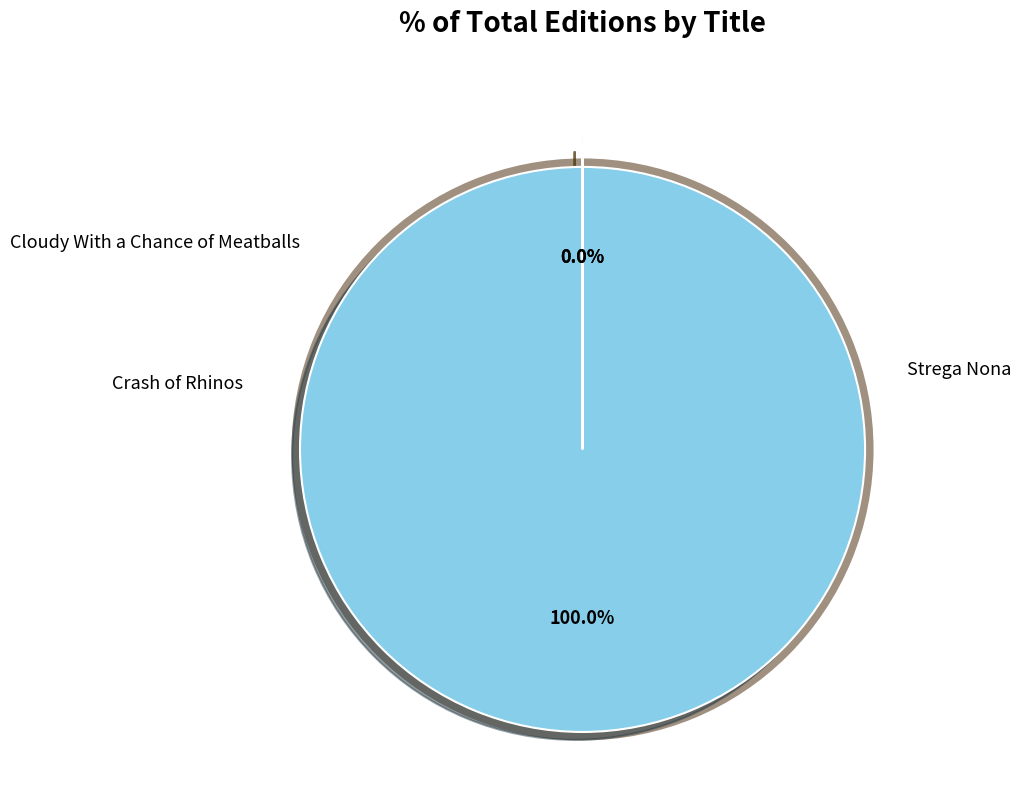

The Strega Nona slice represents 0% of the pie. True or false?

True